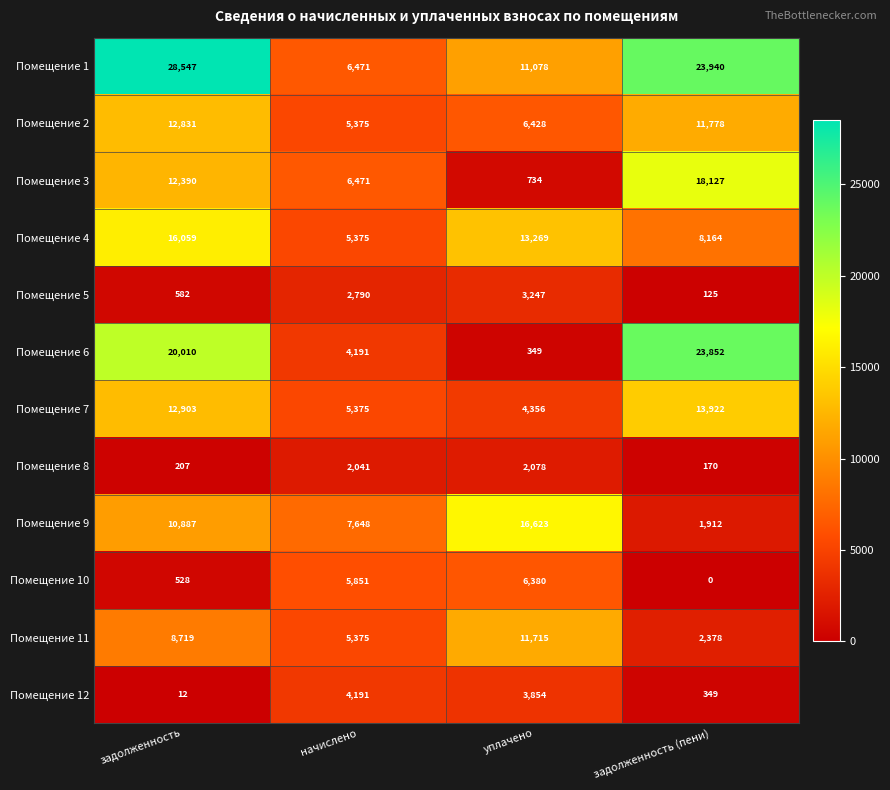

Which series has the widest spread of values?

Помещение 6